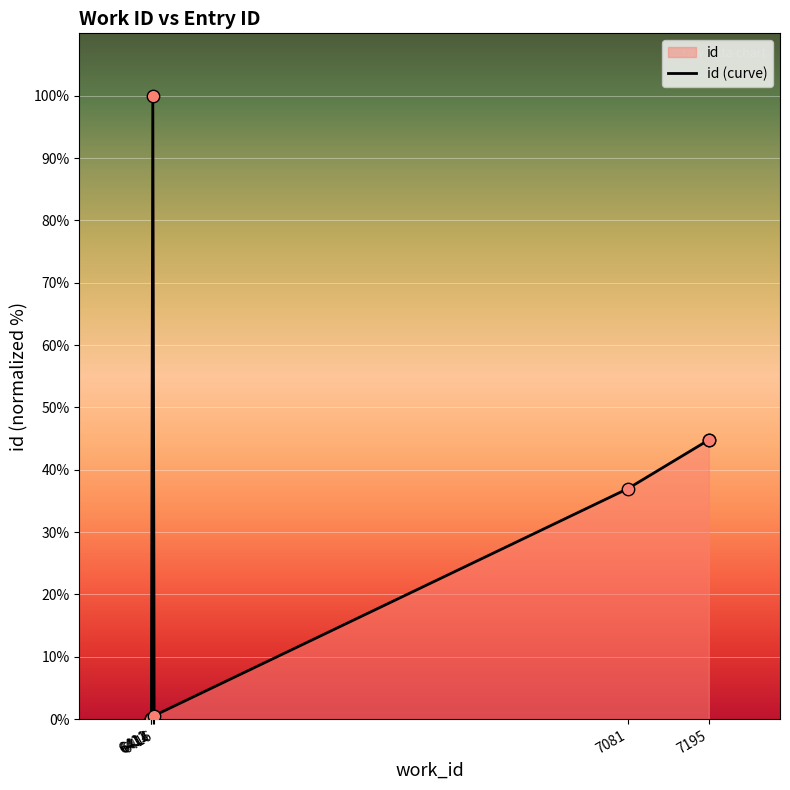

What is the change in value from 6412 to 6416?

+0.5